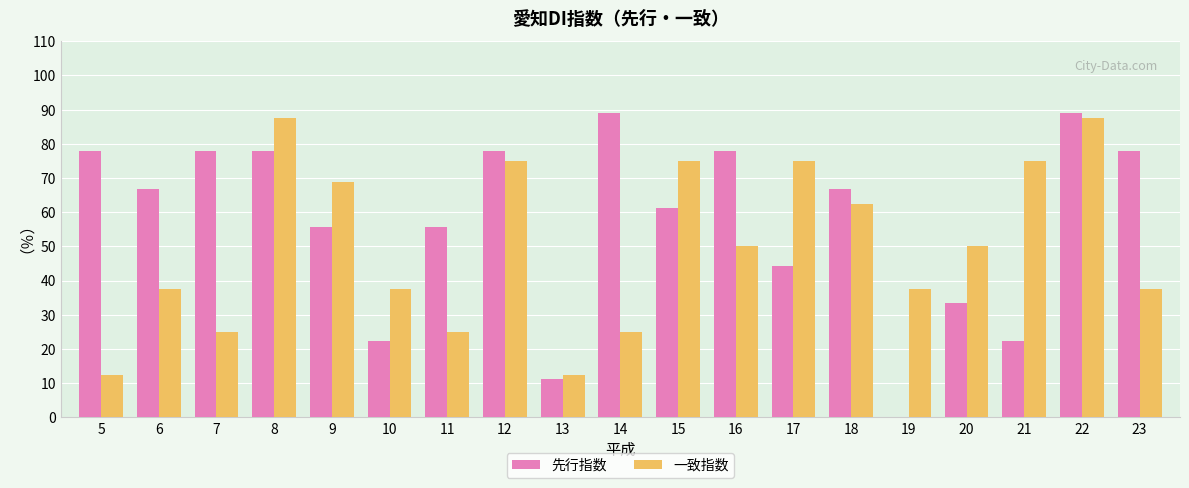

What is the maximum value shown in the chart?

88.9